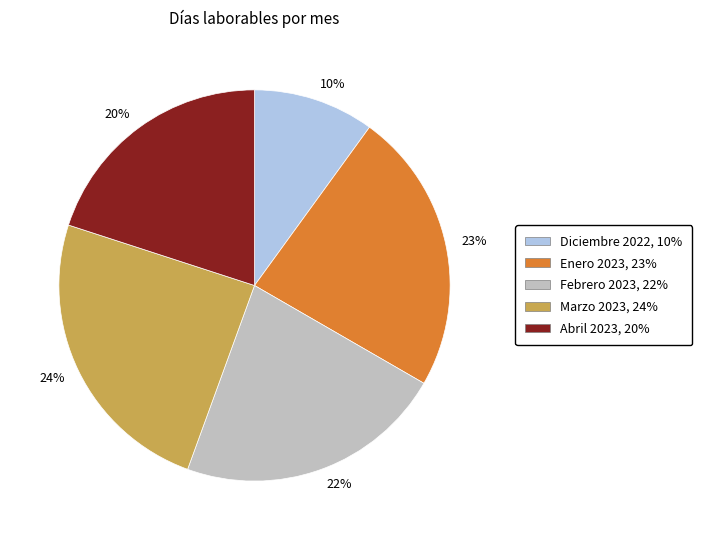

Count the number of slices in the pie.

5